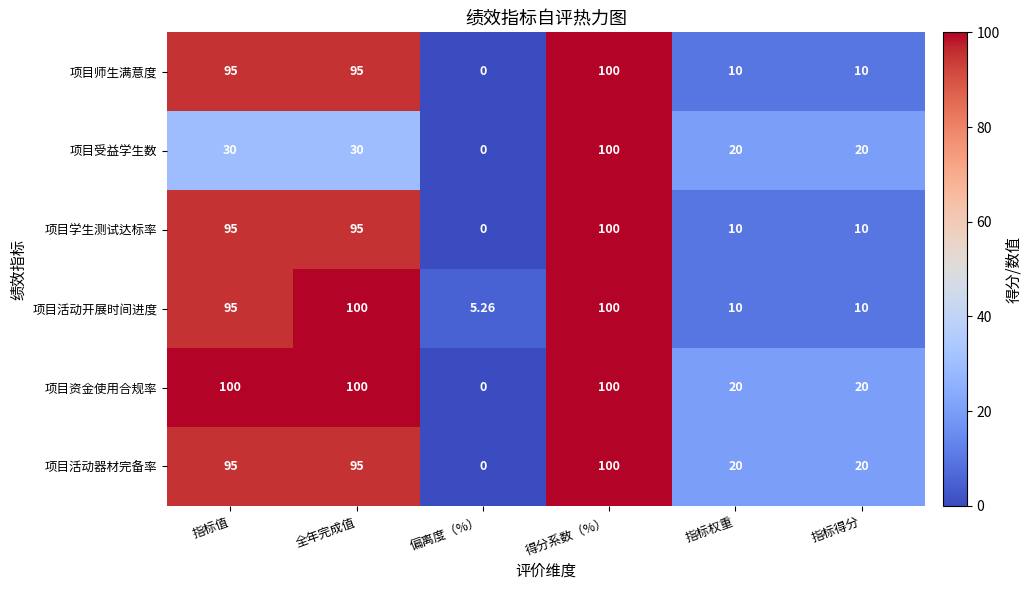

At which category is the sum across all series the highest?

得分系数（%）